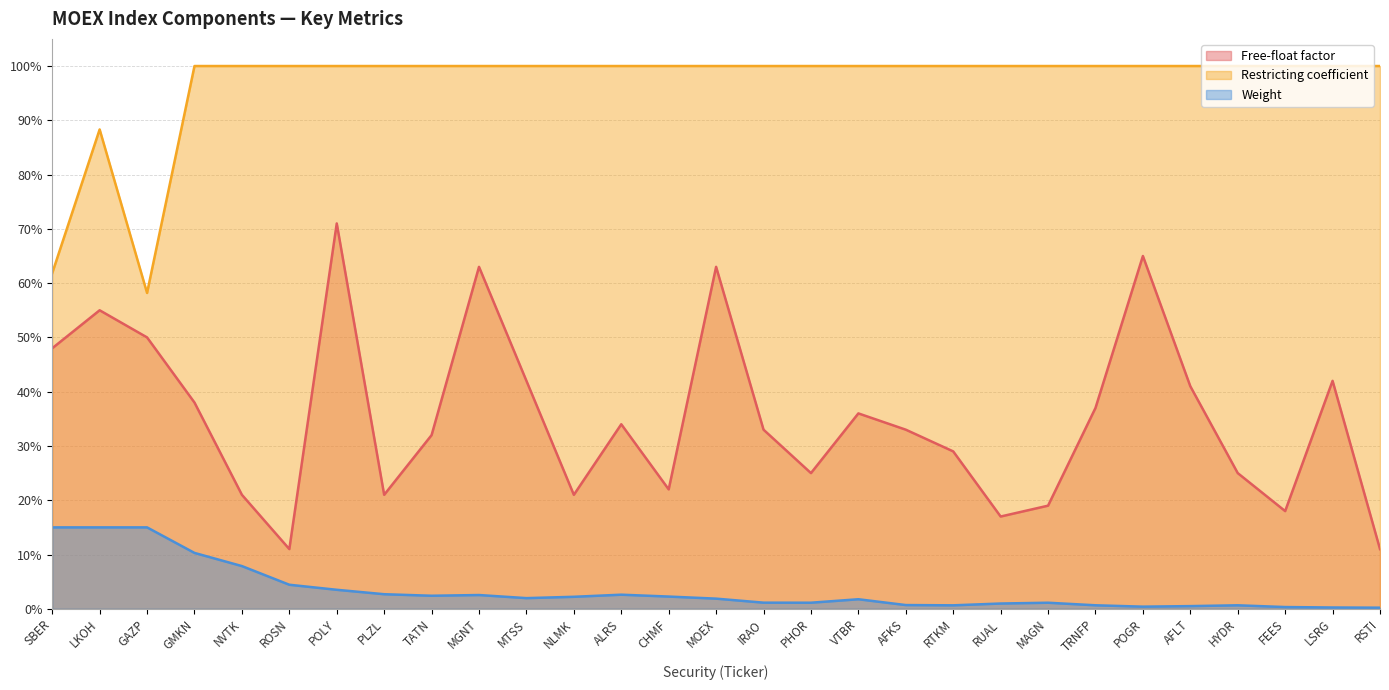

Is the value of Restricting coefficient at POGR greater than the value of Weight at FEES?

Yes